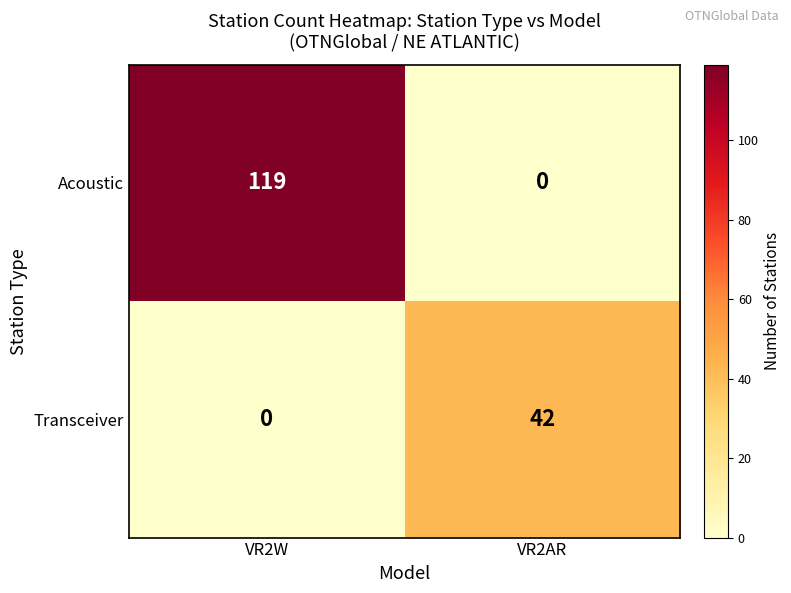

List the series in order of their peak value, highest first.

Acoustic, Transceiver